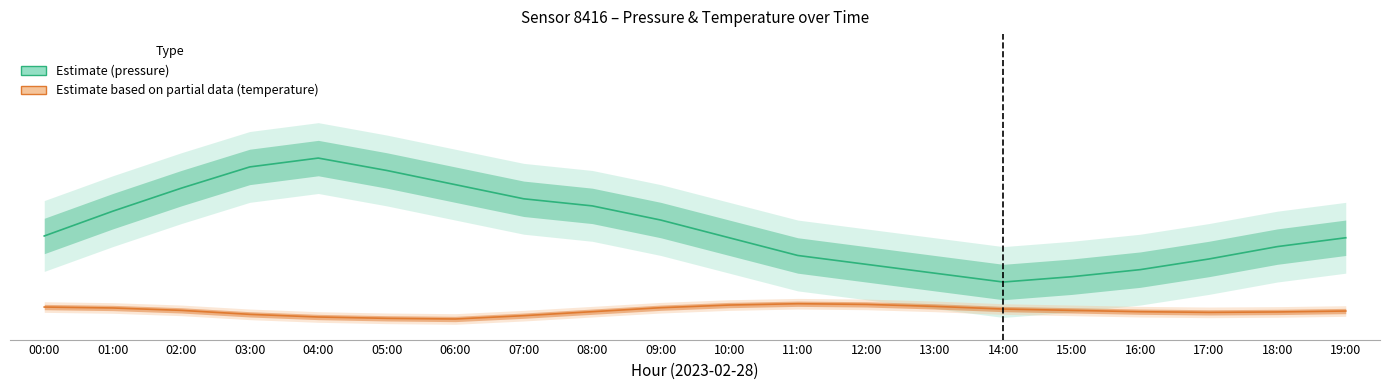

Which series has the widest spread of values?

pressure